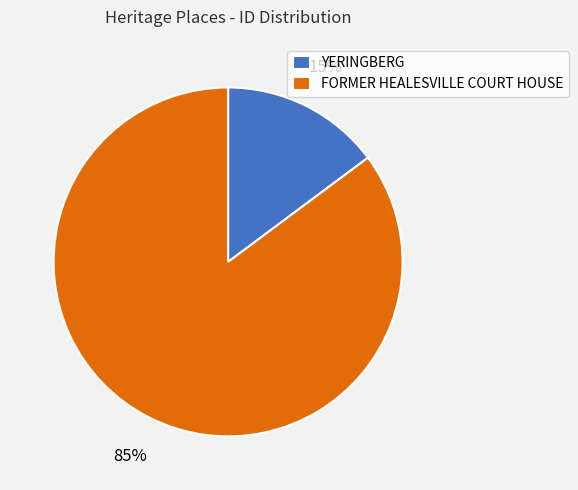

Combined, do YERINGBERG and FORMER HEALESVILLE COURT HOUSE account for over 50%?

Yes